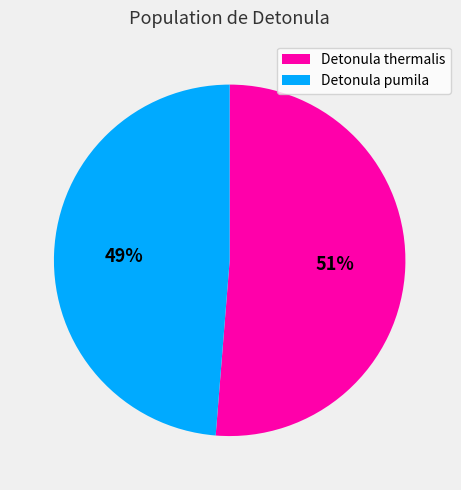

Rank the categories by value from lowest to highest.

Detonula pumila, Detonula thermalis